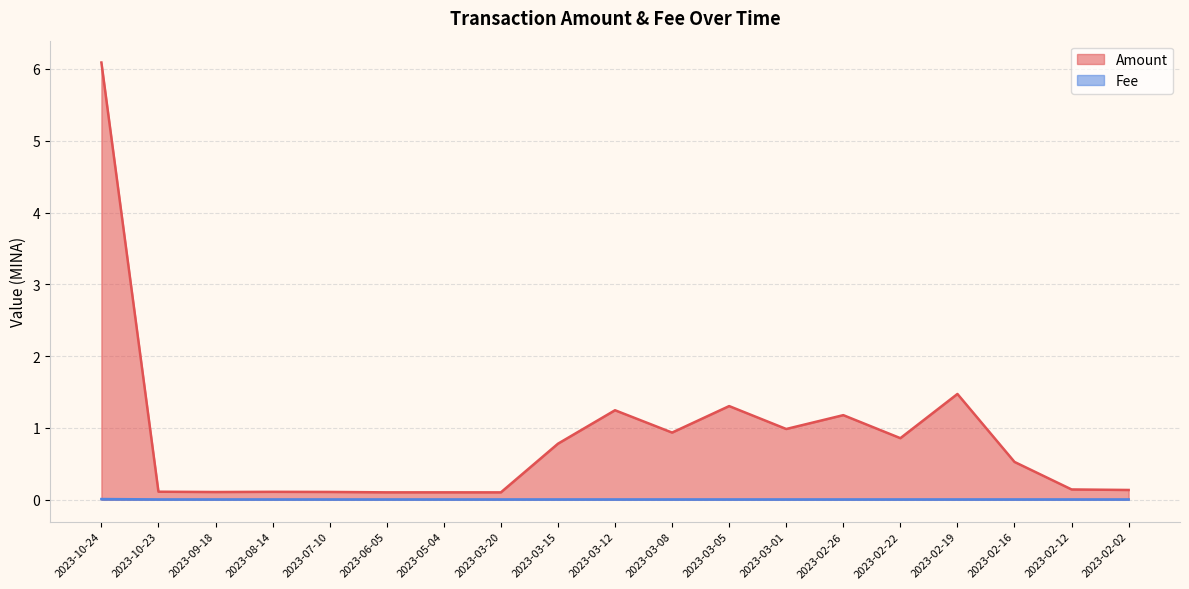

What is the lowest value of the Amount series?

0.1